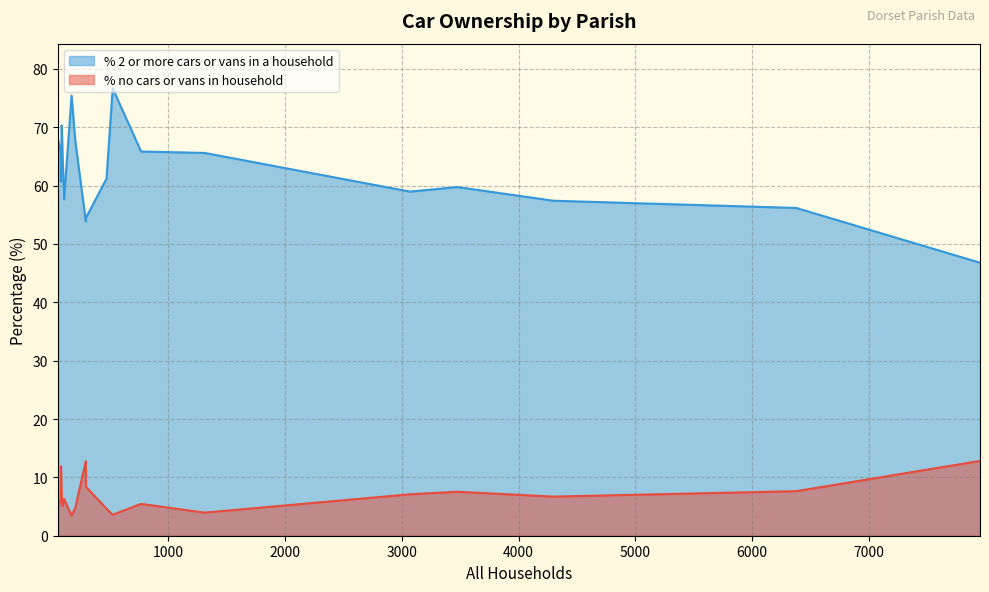

Which has a higher value, Alderholt or Crichel?

Crichel